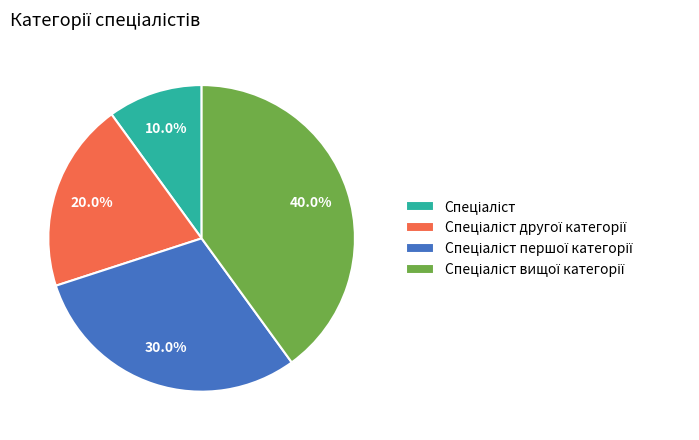

Is there any slice that represents more than half of the pie?

No